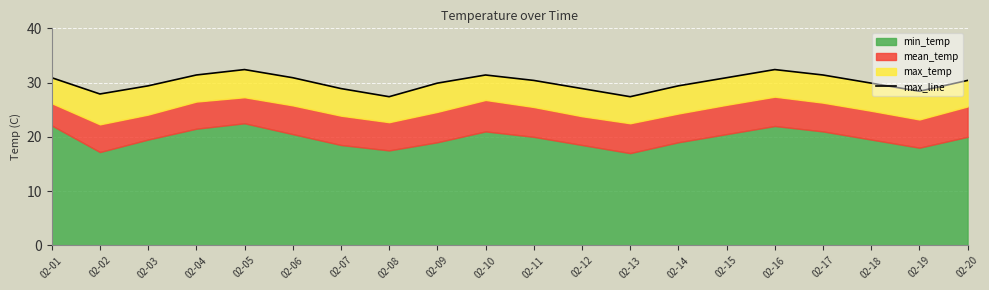

What is the difference between the second highest and second lowest values?

5.0